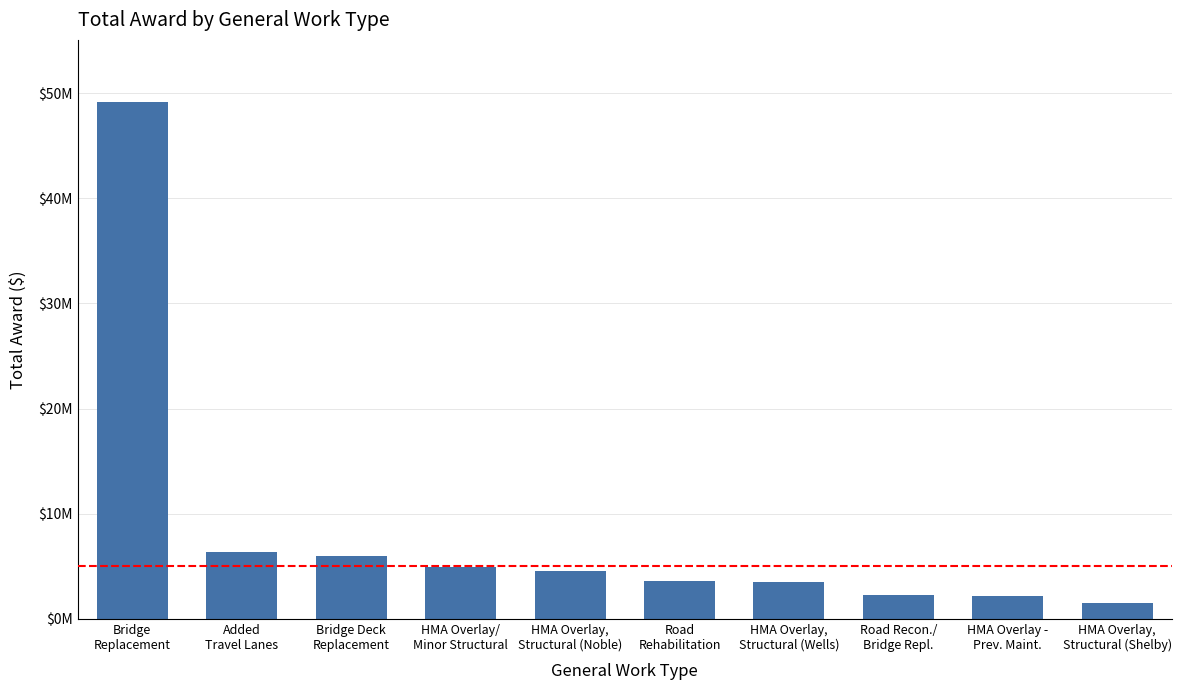

What is the average value?

8391685